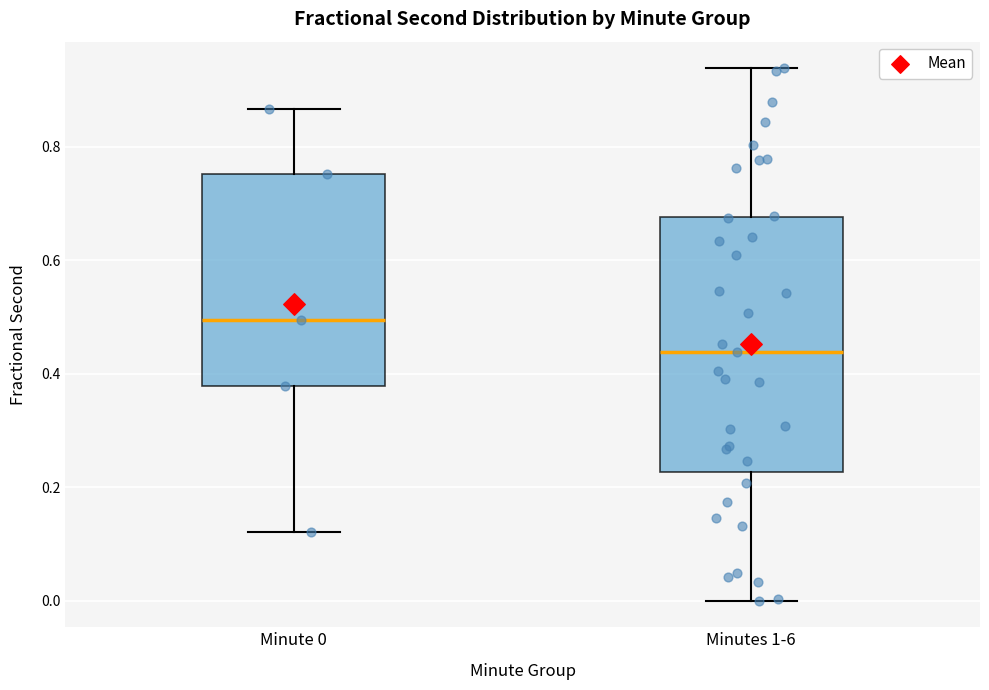

Reading left to right, read every box against the y-axis: the position of its median line, the range the box covers, and the ends of its whiskers. The values are not printed on the chart, so give them approximately, as read against the axis.

Minute 0: median 0.50, box 0.38 to 0.76, whiskers 0.12 to 0.86
Minutes 1-6: median 0.44, box 0.22 to 0.68, whiskers 0.00 to 0.94